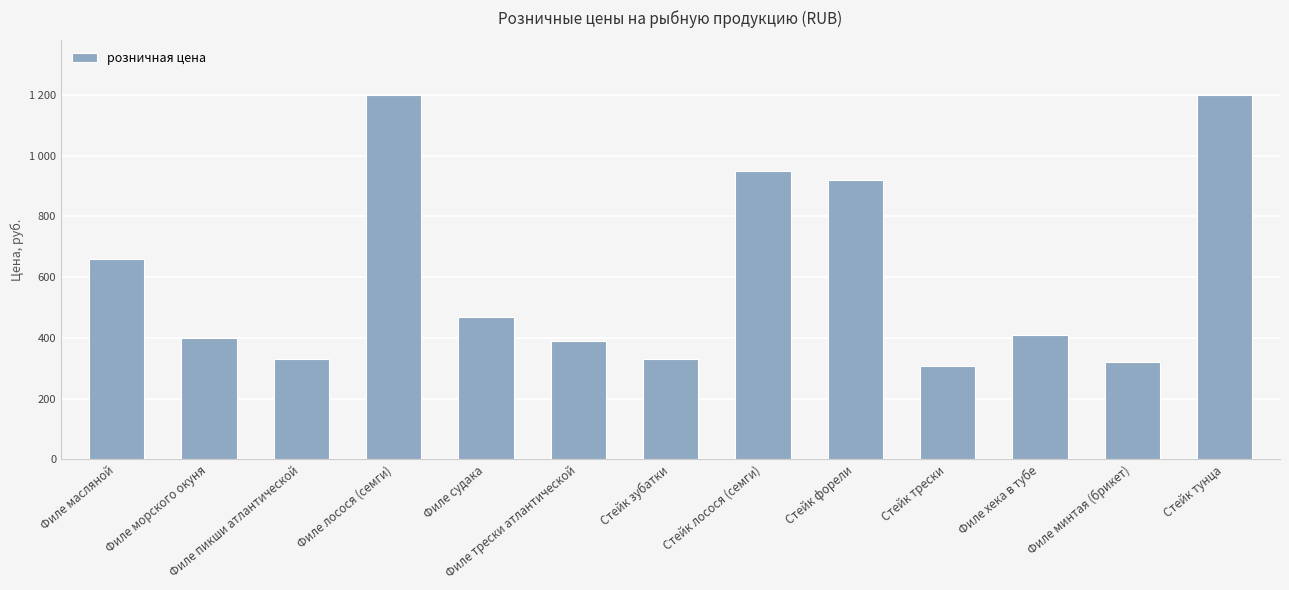

List the labels in order of value, smallest first.

Стейк трески, Филе минтая (брикет), Филе пикши атлантической, Стейк зубатки, Филе трески атлантической, Филе морского окуня, Филе хека в тубе, Филе судака, Филе масляной, Стейк форели, Стейк лосося (семги), Филе лосося (семги), Стейк тунца